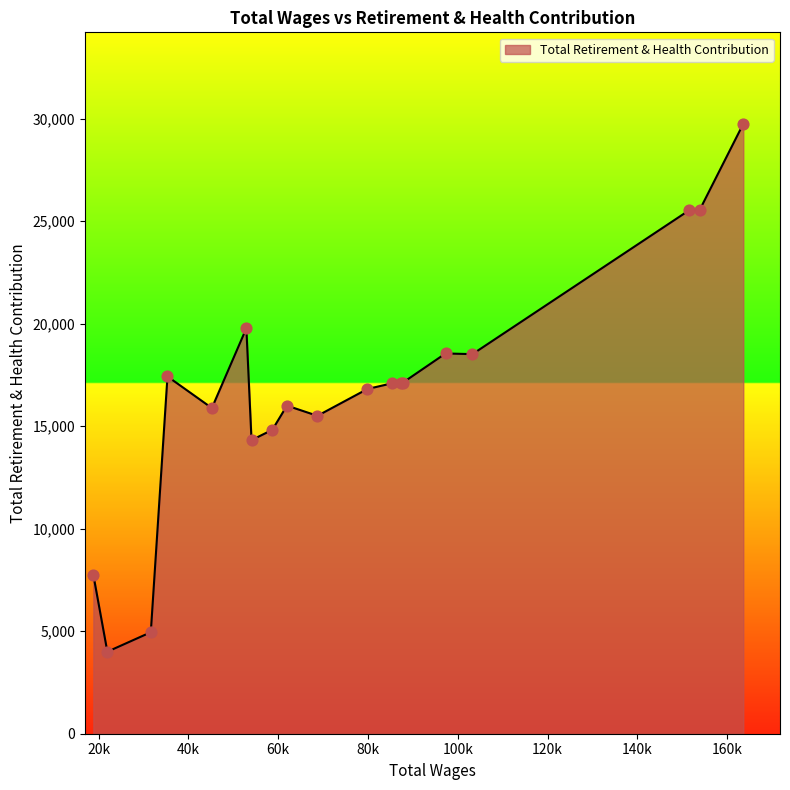

What is the smallest value displayed?

4000